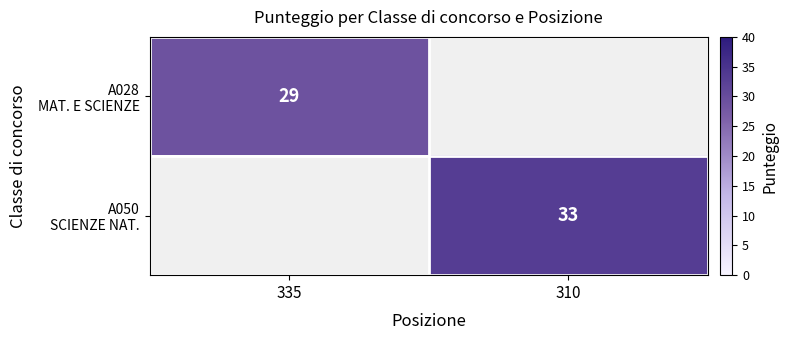

At which label is A028 MAT. E SCIENZE closest to 29?

335